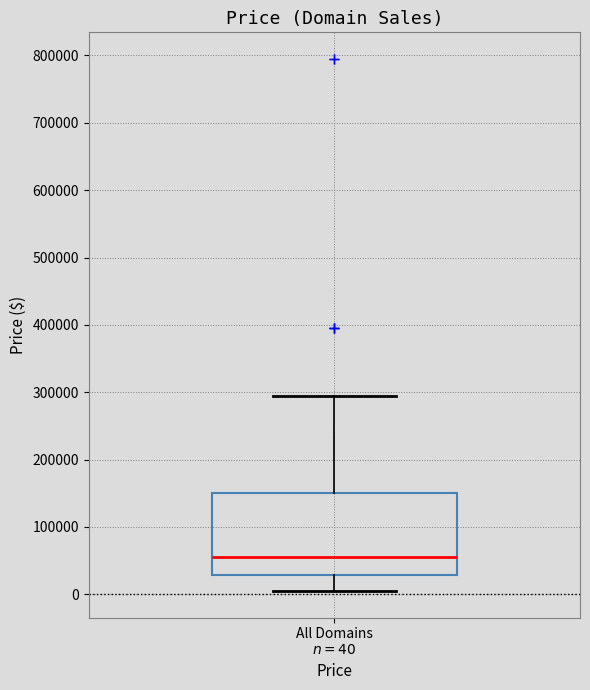

Read this box plot against the y-axis: the position of the median line, the range covered by the box, and the ends of both whiskers. The values are not printed on the chart, so give them approximately, as read against the axis.

median 50000, box 30000 to 150000, whiskers 0 to 290000